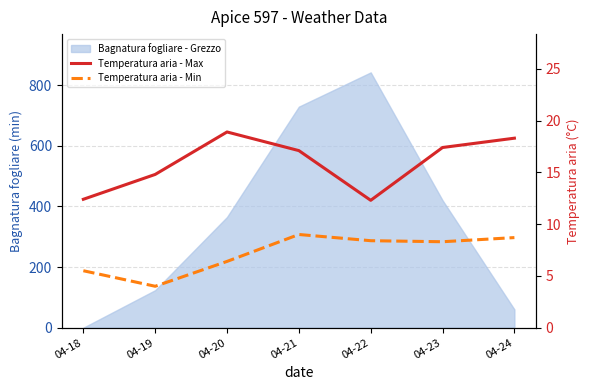

Is the value of Temperatura aria - Min at 04-24 greater than the value of Temperatura aria - Max at 04-18?

No